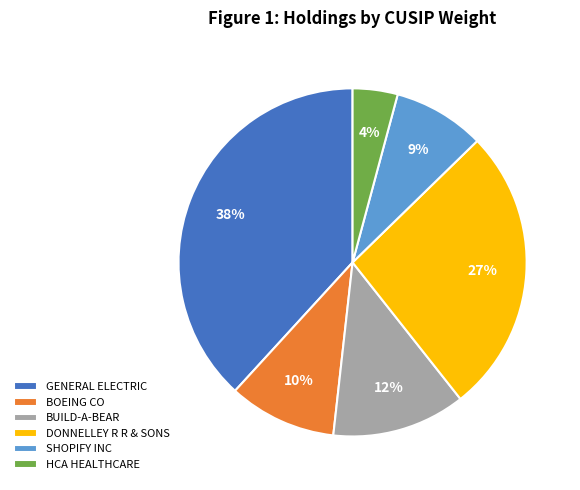

To the nearest percent, what is the average slice percentage?

17%